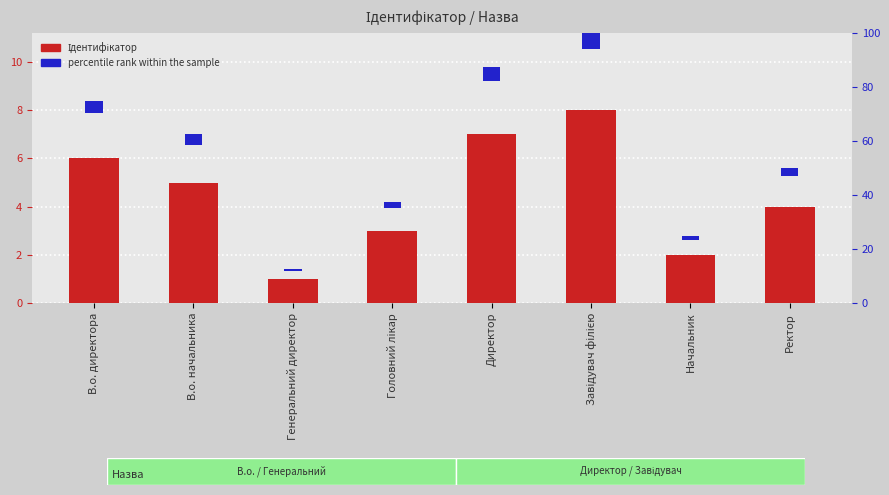

How many values are between 3 and 7?

5